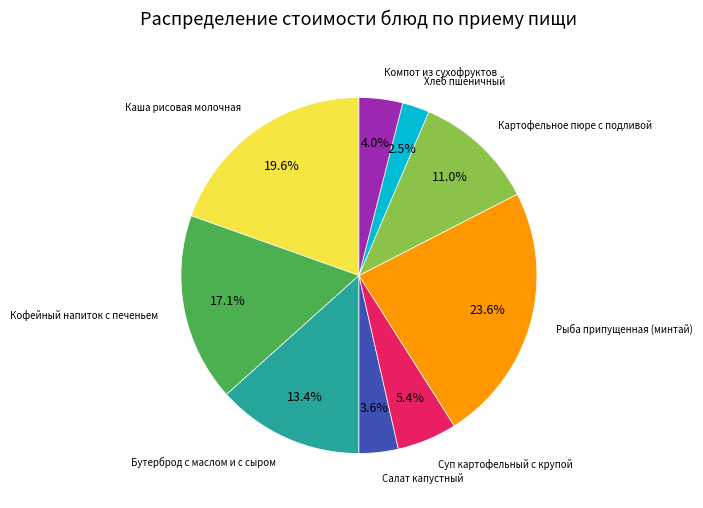

Is there any slice that represents more than half of the pie?

No